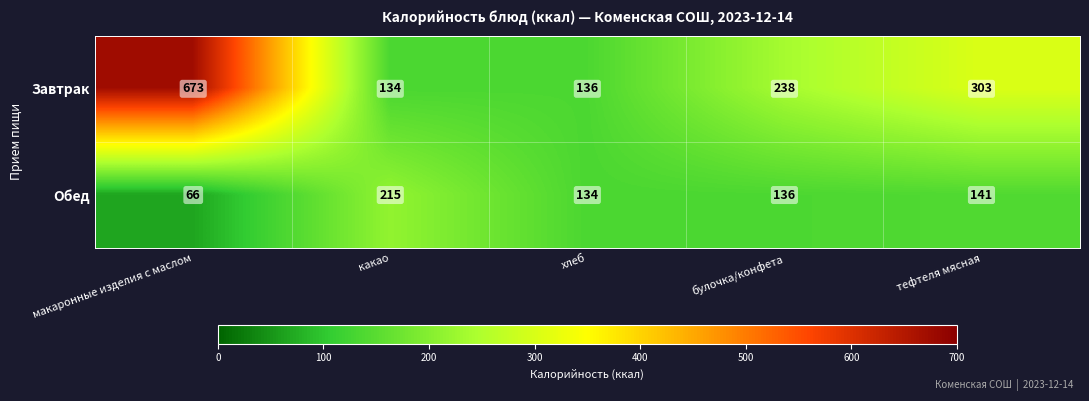

What is the difference between the second highest and second lowest values in the Обед series?

7